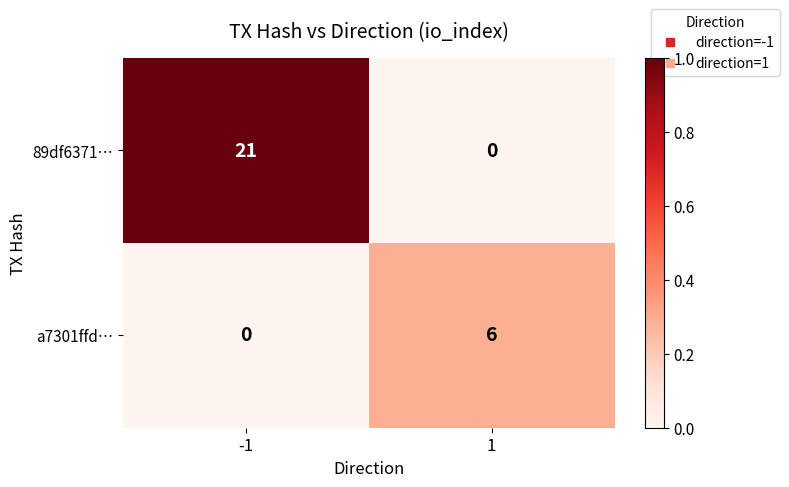

The value of a7301ffd… at 1 is 8. True or false?

False